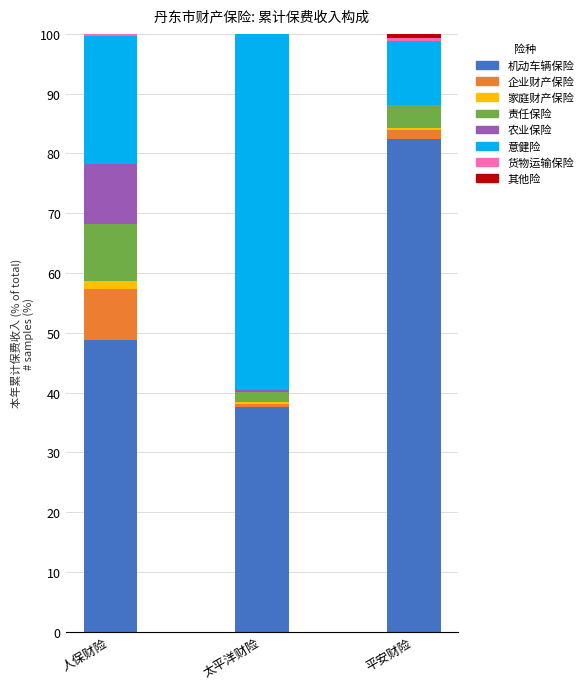

Count the number of categories in the chart.

3